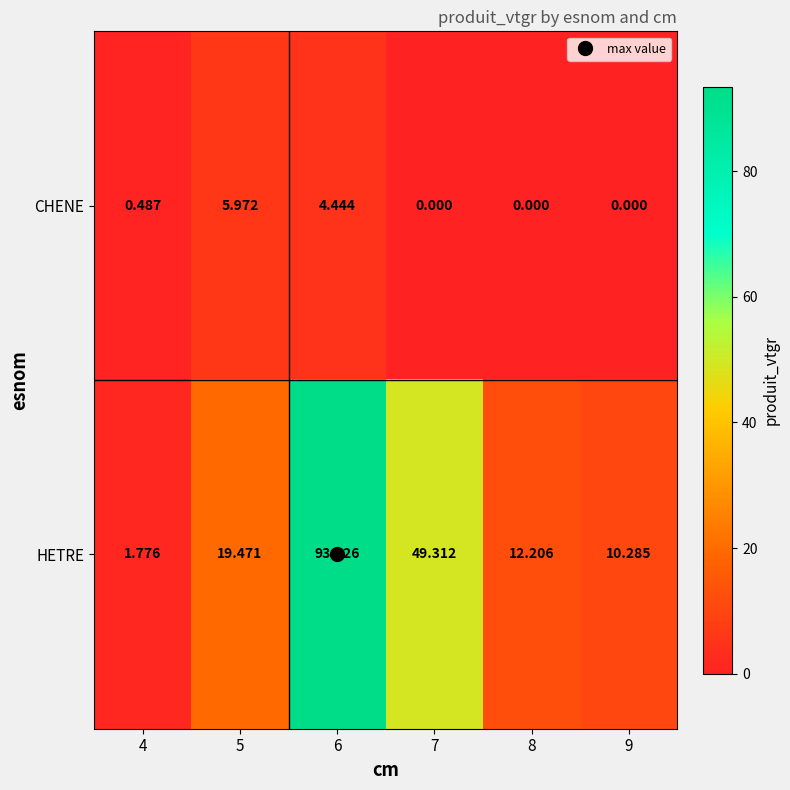

Rank the series by their average value, from lowest to highest.

CHENE, HETRE